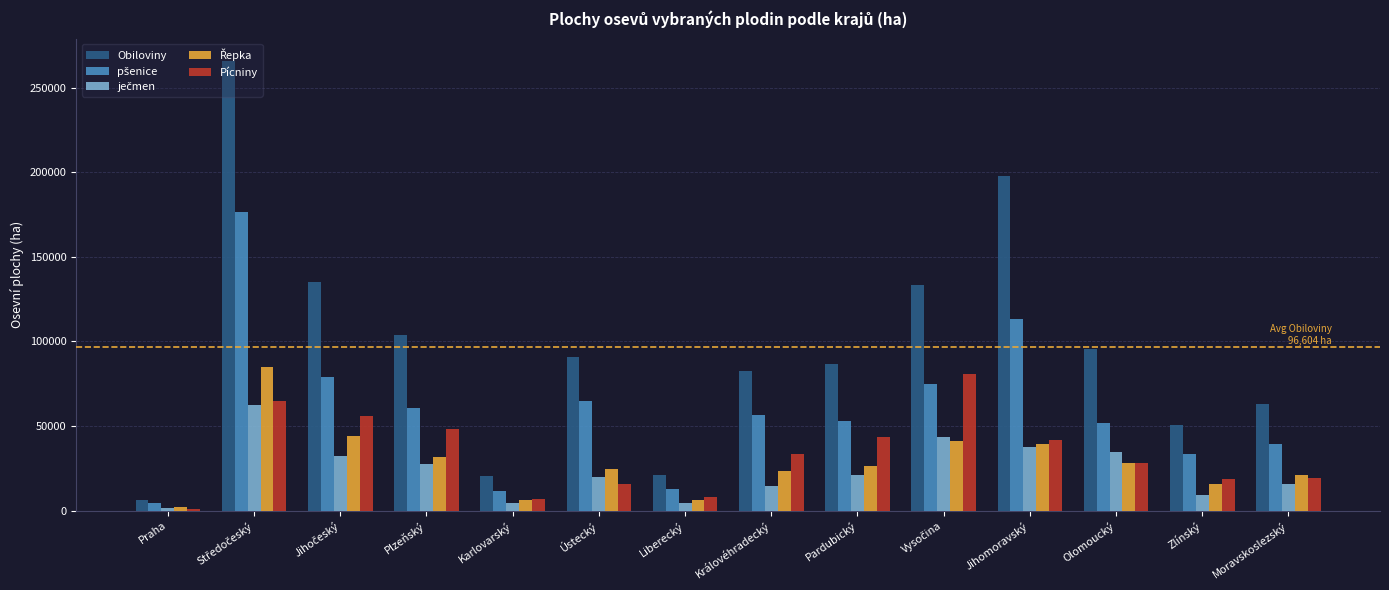

Which series has the largest total across all categories?

Obiloviny